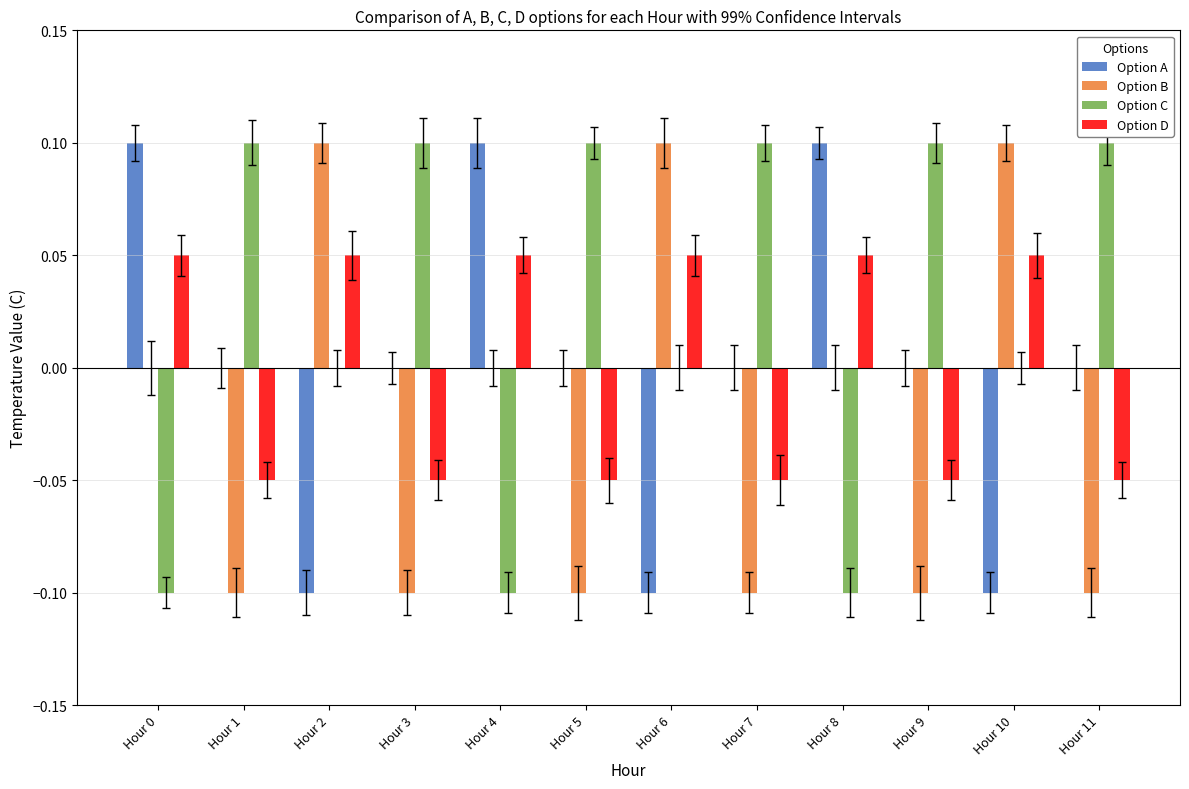

Which series has the largest total across all categories?

Option C